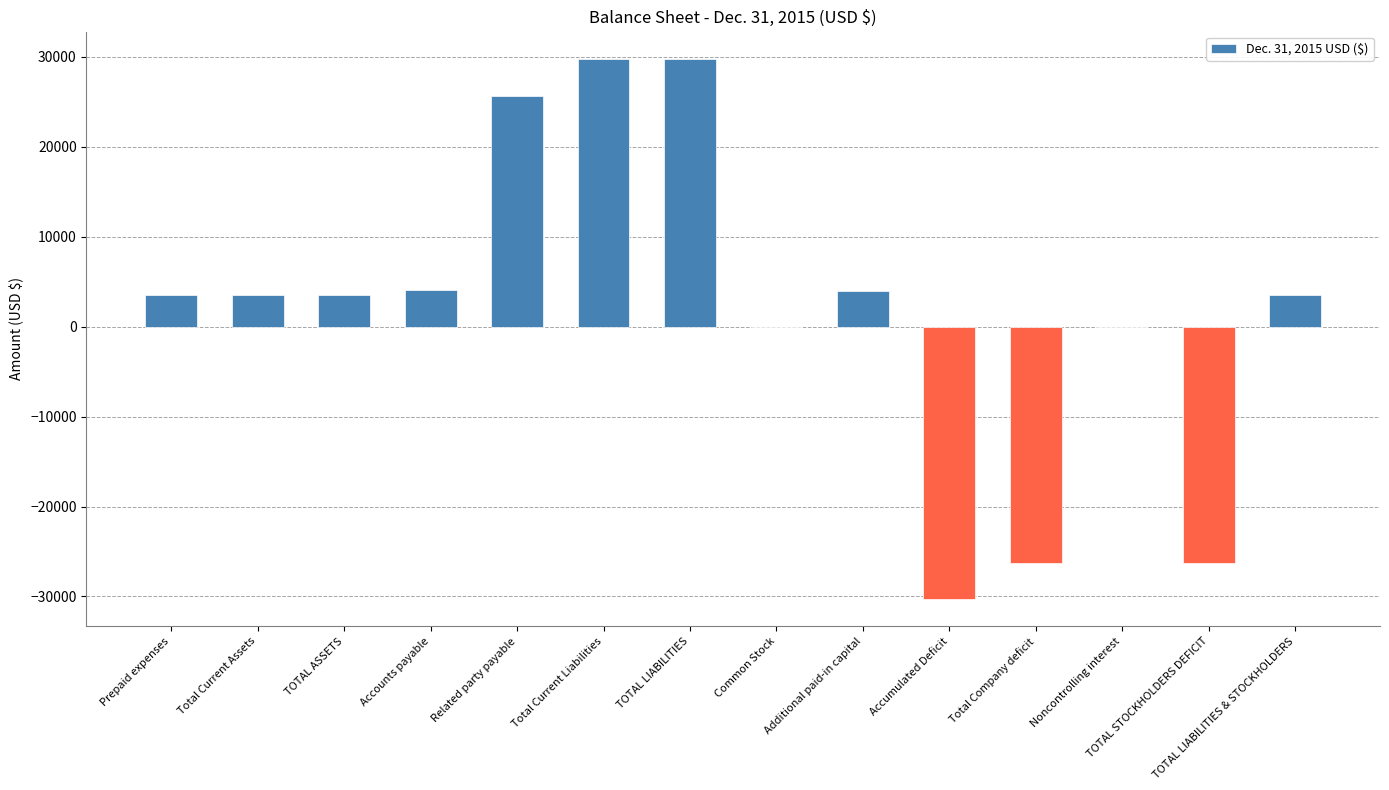

What is the sum of the values at Total Current Assets and TOTAL STOCKHOLDERS DEFICIT?

-22792